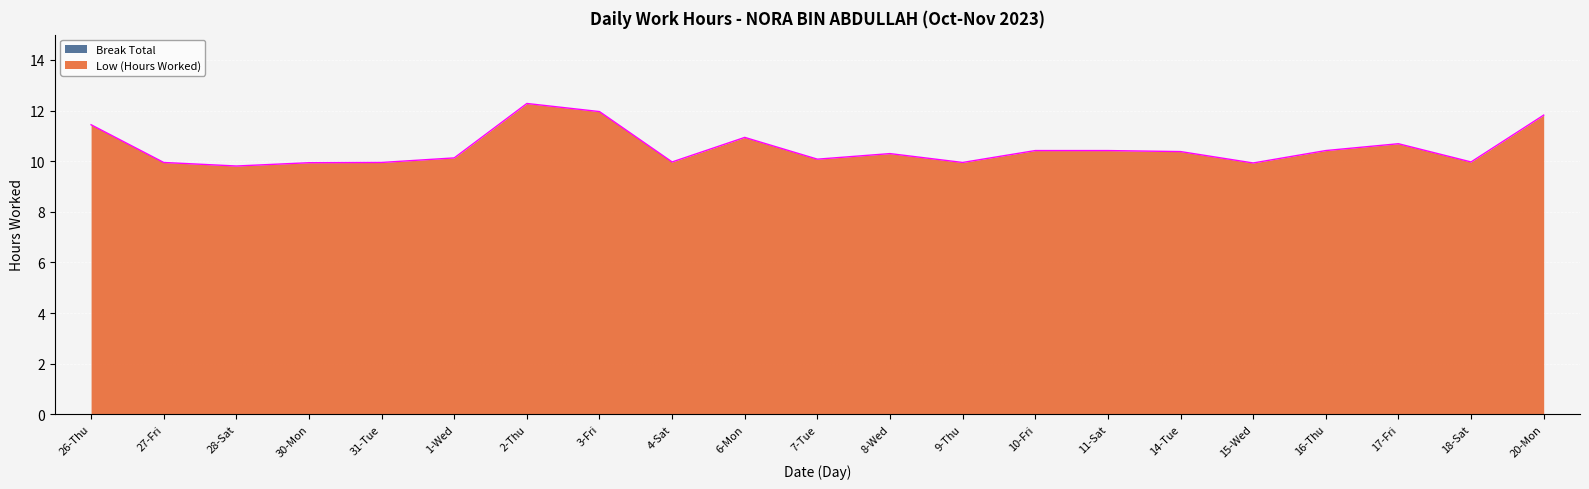

Rank the categories by value from lowest to highest.

28-Sat, 15-Wed, 30-Mon, 27-Fri, 31-Tue, 9-Thu, 4-Sat, 18-Sat, 7-Tue, 1-Wed, 8-Wed, 14-Tue, 10-Fri, 11-Sat, 16-Thu, 17-Fri, 6-Mon, 26-Thu, 20-Mon, 3-Fri, 2-Thu